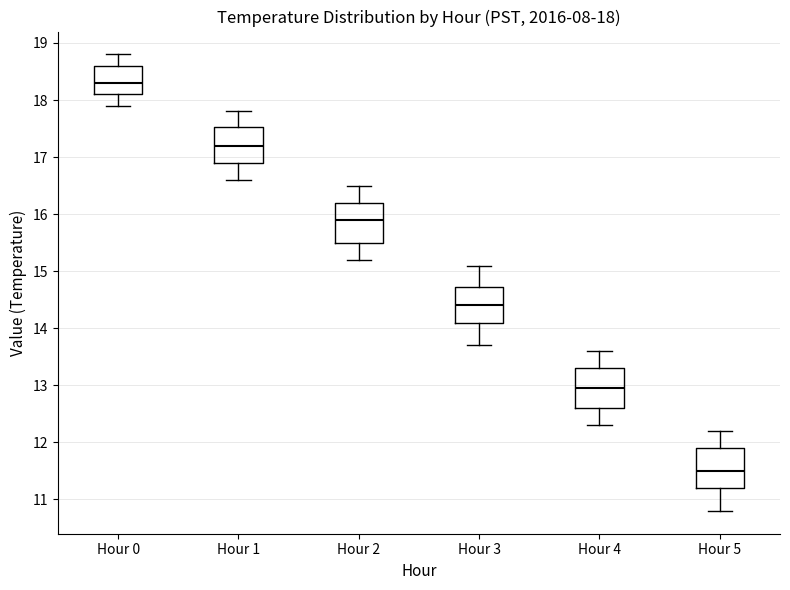

Which box's median line is the highest?

Hour 0